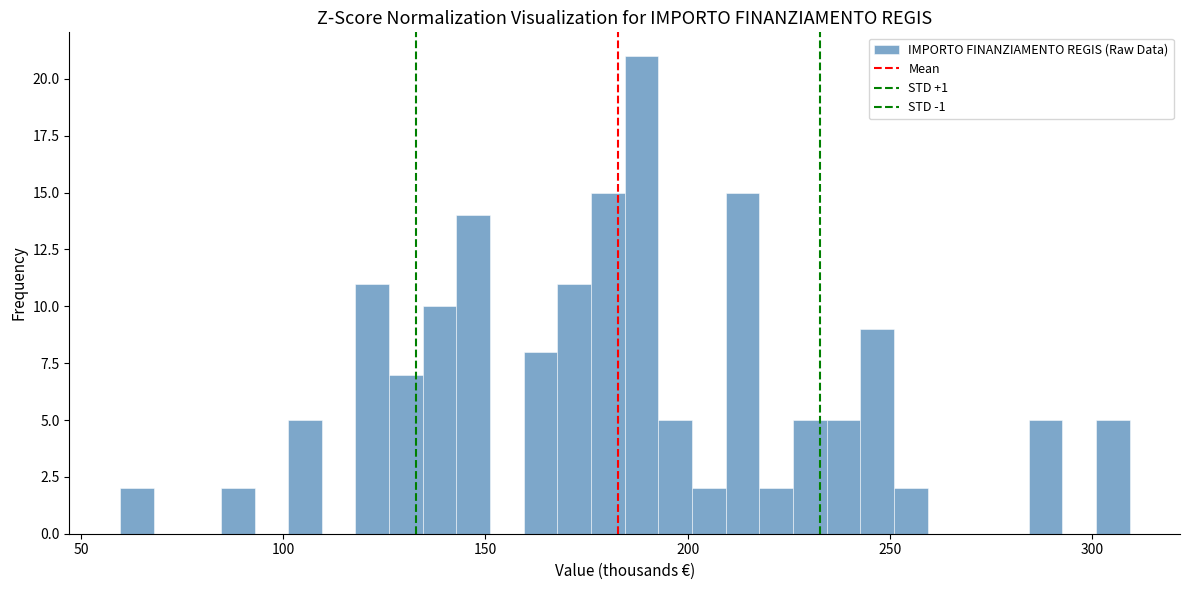

Read against the x-axis, roughly where is the centre of the tallest bar?

190